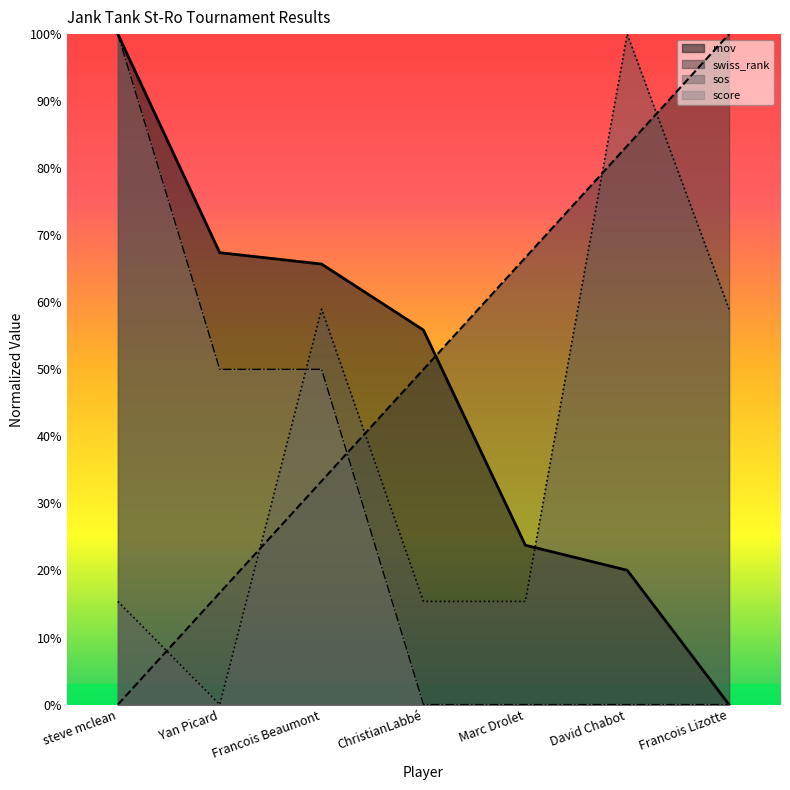

Reading right to left, what are all the values shown in this chart?

mov: Francois Lizotte=0.0	David Chabot=0.2	Marc Drolet=0.2	ChristianLabbé=0.6	Francois Beaumont=0.7	Yan Picard=0.7	steve mclean=1.0
swiss_rank: Francois Lizotte=1.0	David Chabot=0.8	Marc Drolet=0.7	ChristianLabbé=0.5	Francois Beaumont=0.3	Yan Picard=0.2	steve mclean=0.0
sos: Francois Lizotte=0.6	David Chabot=1.0	Marc Drolet=0.2	ChristianLabbé=0.2	Francois Beaumont=0.6	Yan Picard=0.0	steve mclean=0.2
score: Francois Lizotte=0.0	David Chabot=0.0	Marc Drolet=0.0	ChristianLabbé=0.0	Francois Beaumont=0.5	Yan Picard=0.5	steve mclean=1.0